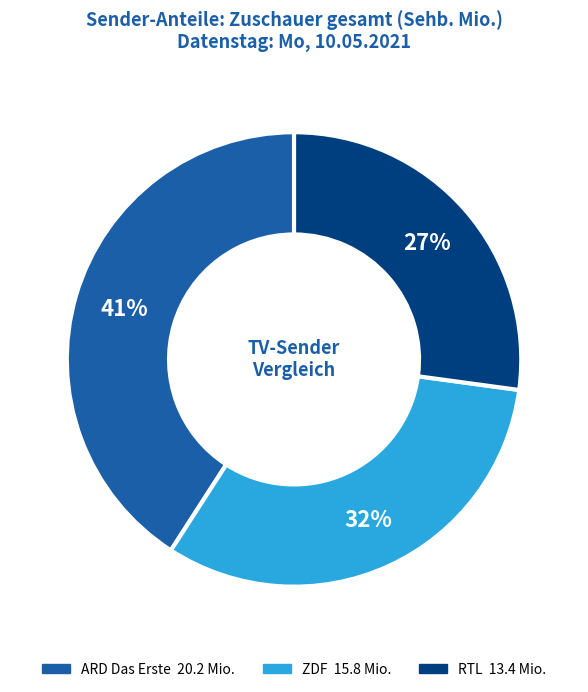

To the nearest percent, what percentage of the pie is RTL?

27%